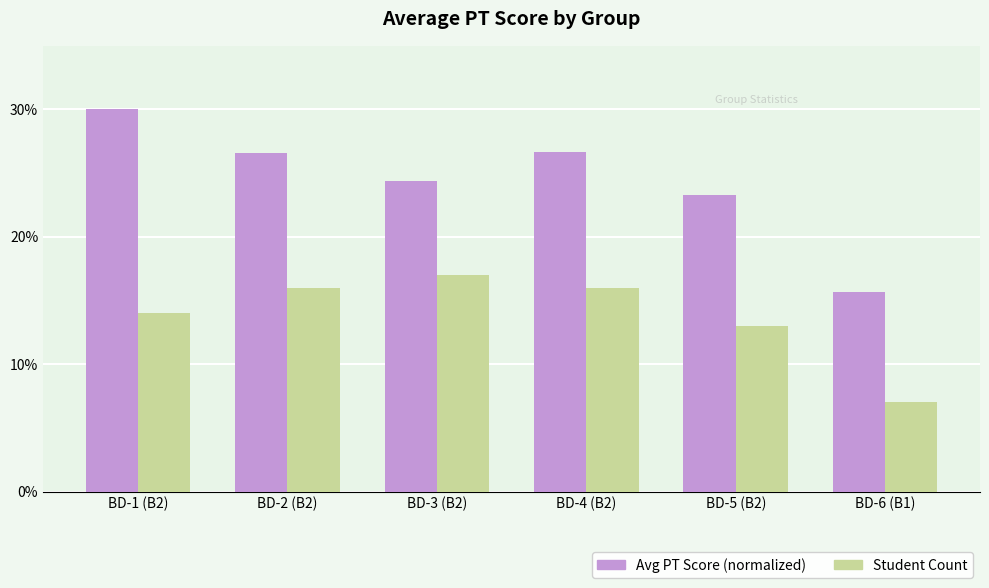

What is the spread (max minus min) of values at BD-2 (B2)?

10.6